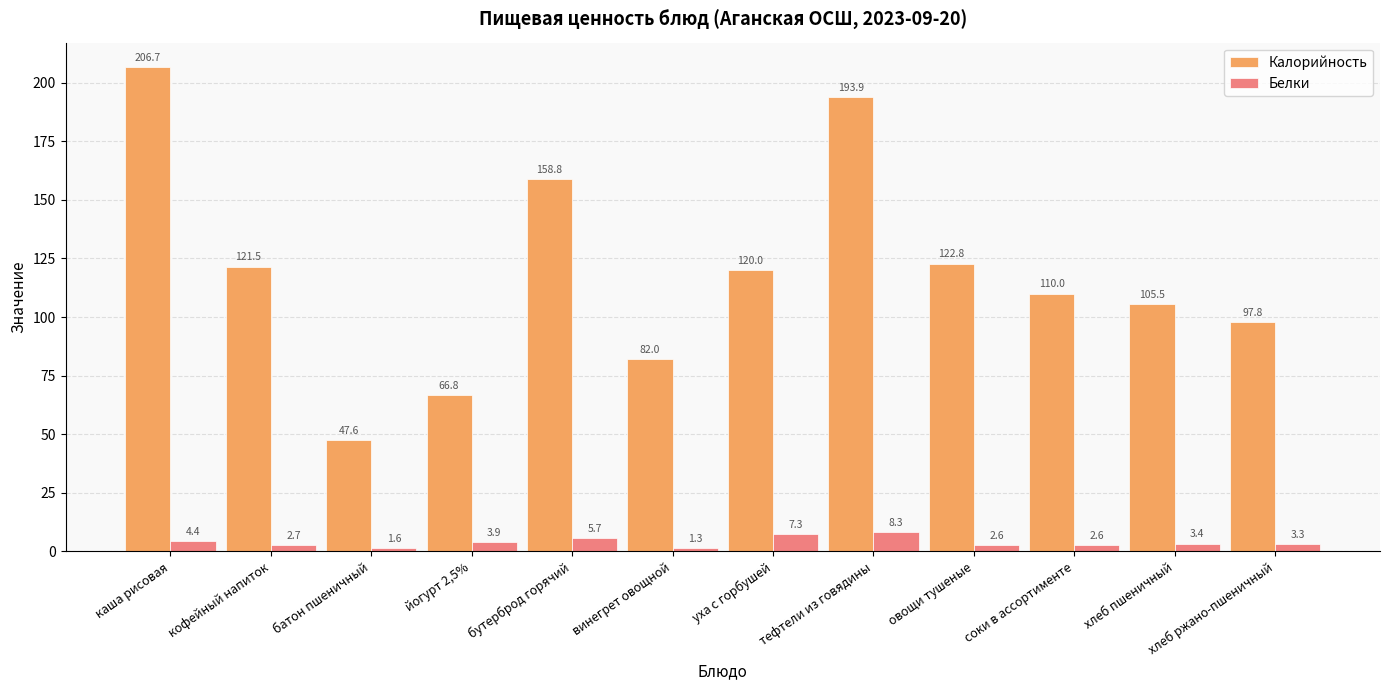

Reading right to left, what are all the values shown in this chart?

Калорийность: хлеб ржано-пшеничный=97.8	хлеб пшеничный=105.5	соки в ассортименте=110.0	овощи тушеные=122.8	тефтели из говядины=193.9	уха с горбушей=120.0	винегрет овощной=82.0	бутерброд горячий=158.8	йогурт 2,5%=66.8	батон пшеничный=47.6	кофейный напиток=121.5	каша рисовая=206.7
Белки: хлеб ржано-пшеничный=3.3	хлеб пшеничный=3.4	соки в ассортименте=2.6	овощи тушеные=2.6	тефтели из говядины=8.3	уха с горбушей=7.3	винегрет овощной=1.3	бутерброд горячий=5.7	йогурт 2,5%=3.9	батон пшеничный=1.6	кофейный напиток=2.7	каша рисовая=4.4